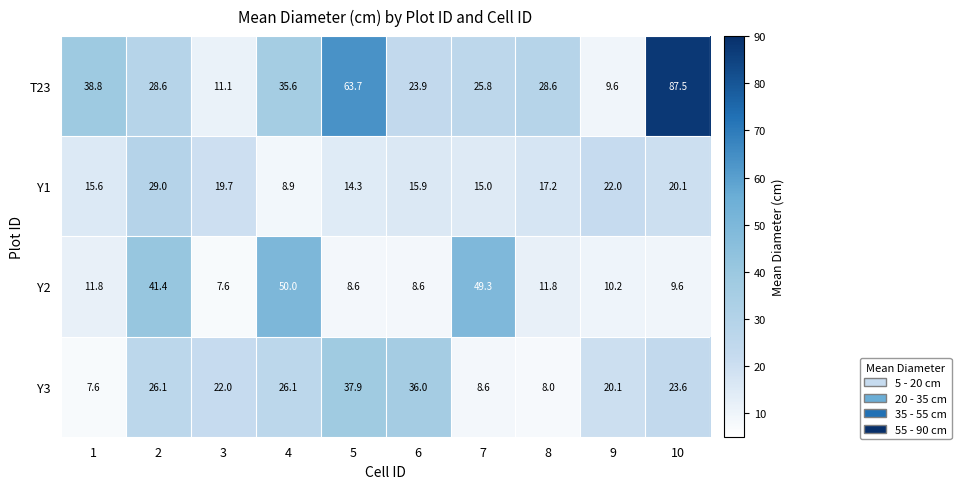

True or false: Y3 has a value of 58.7 at 6.

False